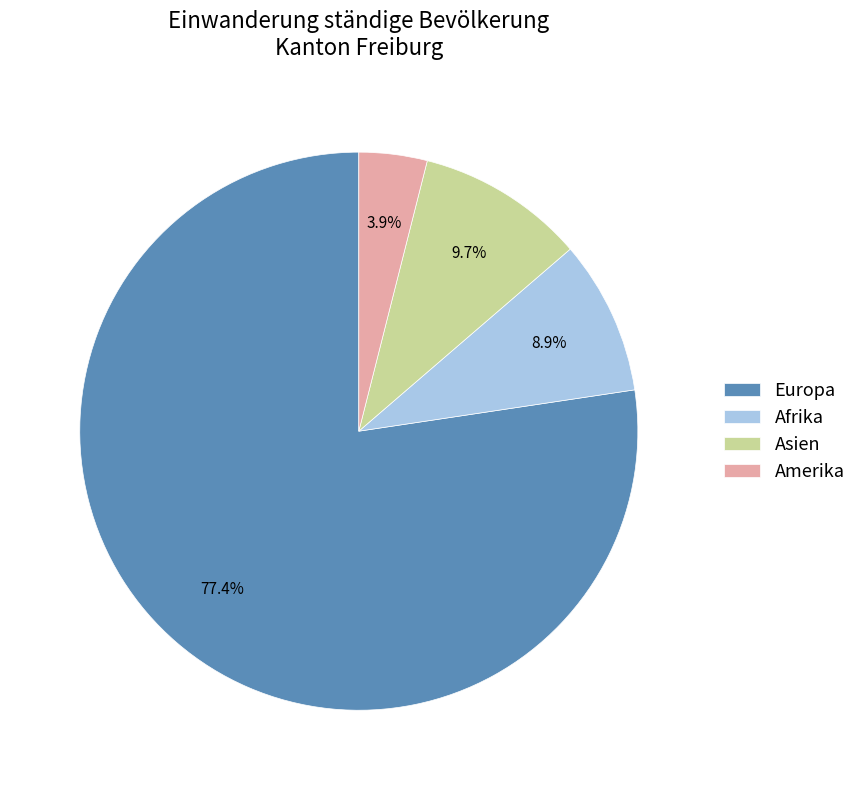

To the nearest percent, what portion does Amerika represent?

4%